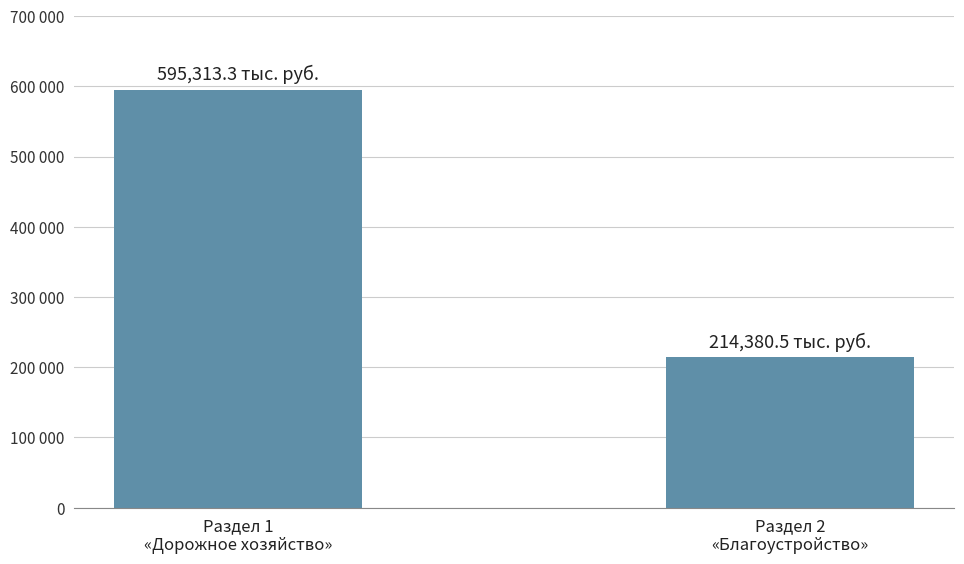

What is the sum of all values?

809693.8